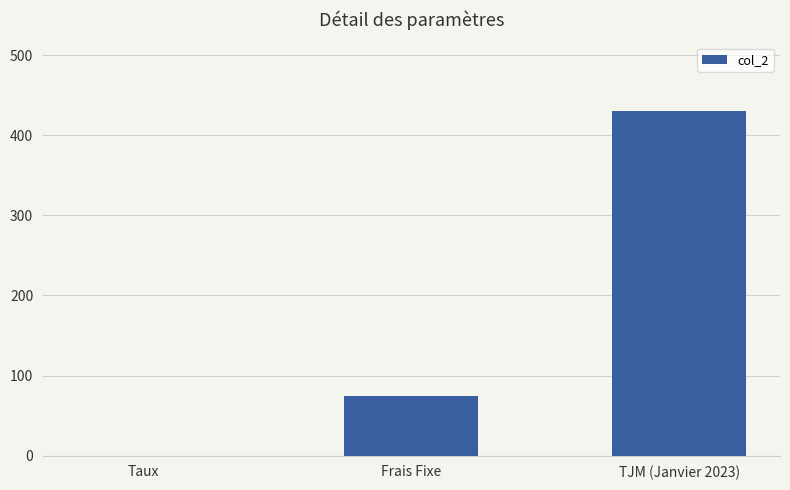

At which category does the chart reach its peak across all series?

TJM (Janvier 2023)